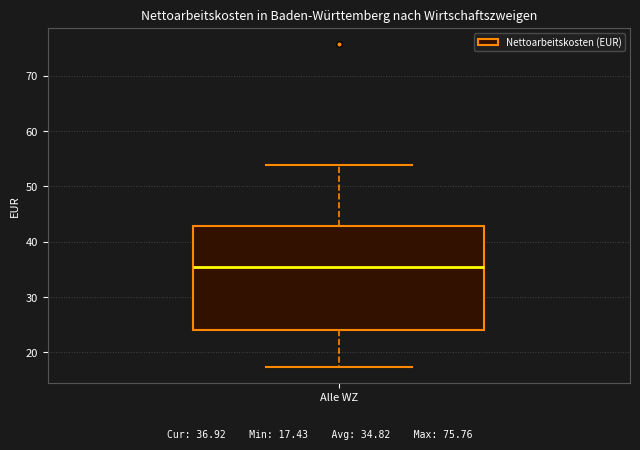

Read this box plot against the y-axis: the position of the median line, the range covered by the box, and the ends of both whiskers. The values are not printed on the chart, so give them approximately, as read against the axis.

median 35, box 24 to 43, whiskers 17 to 54